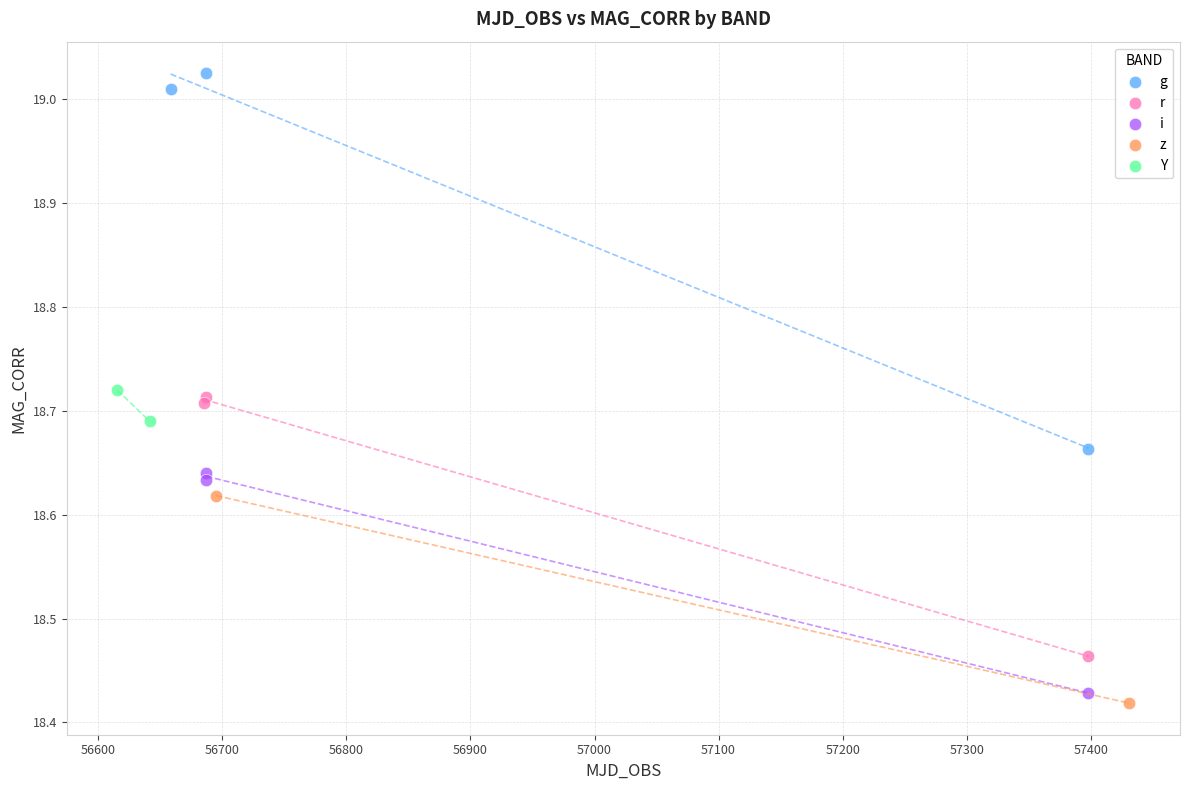

Which series contains the highest Y value?

g